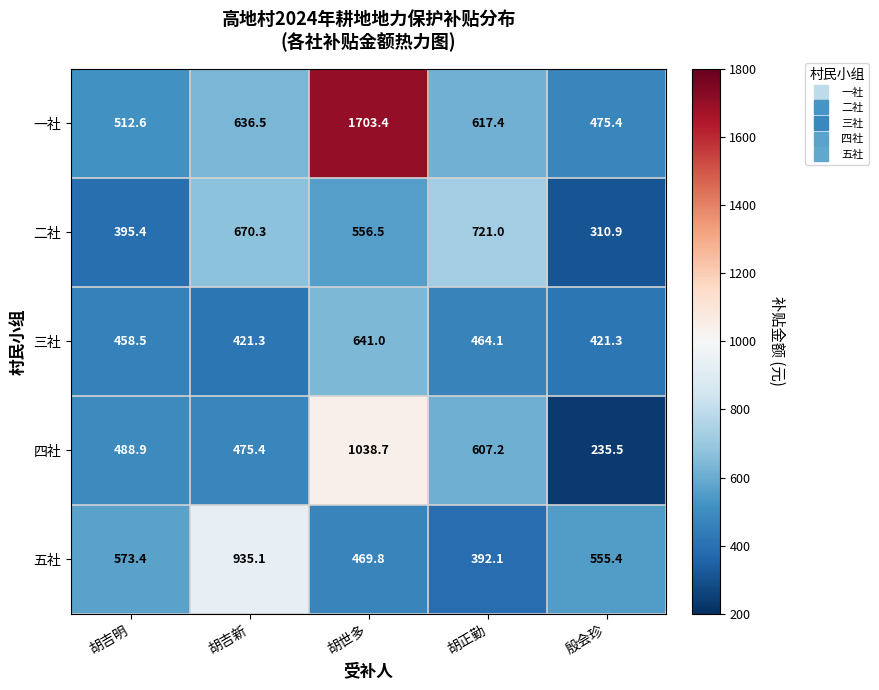

What is the total value across all series at 殷会珍?

1998.5